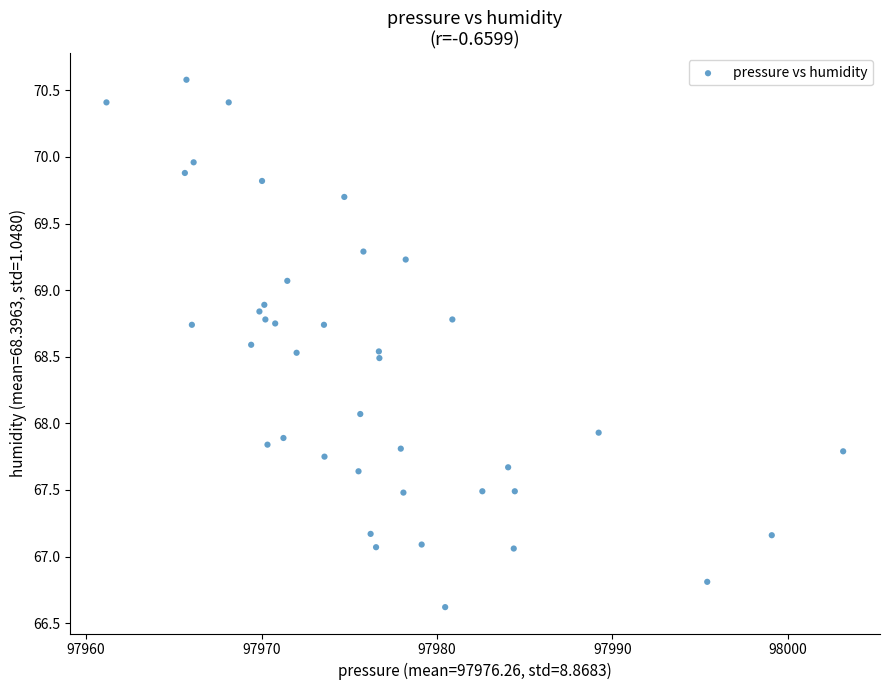

What is the range of X values (max minus min)?

42.0